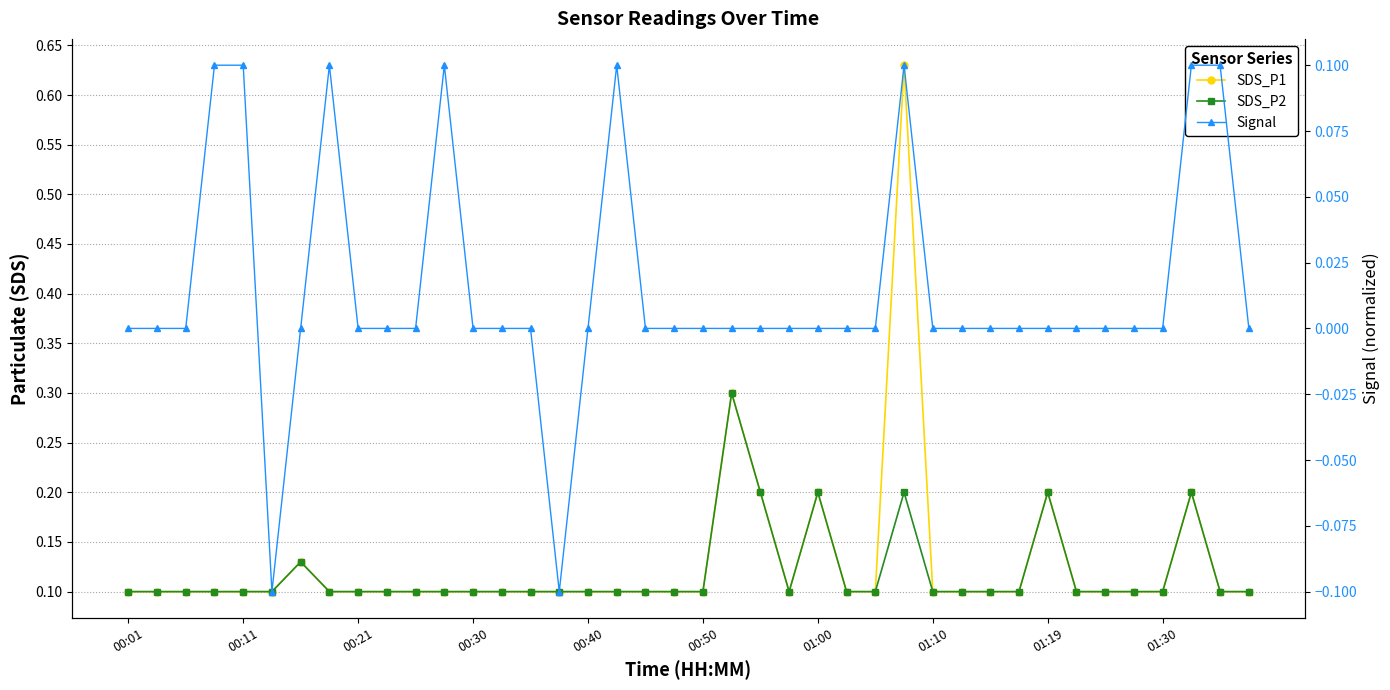

At how many categories does at least one series exceed 0?

40